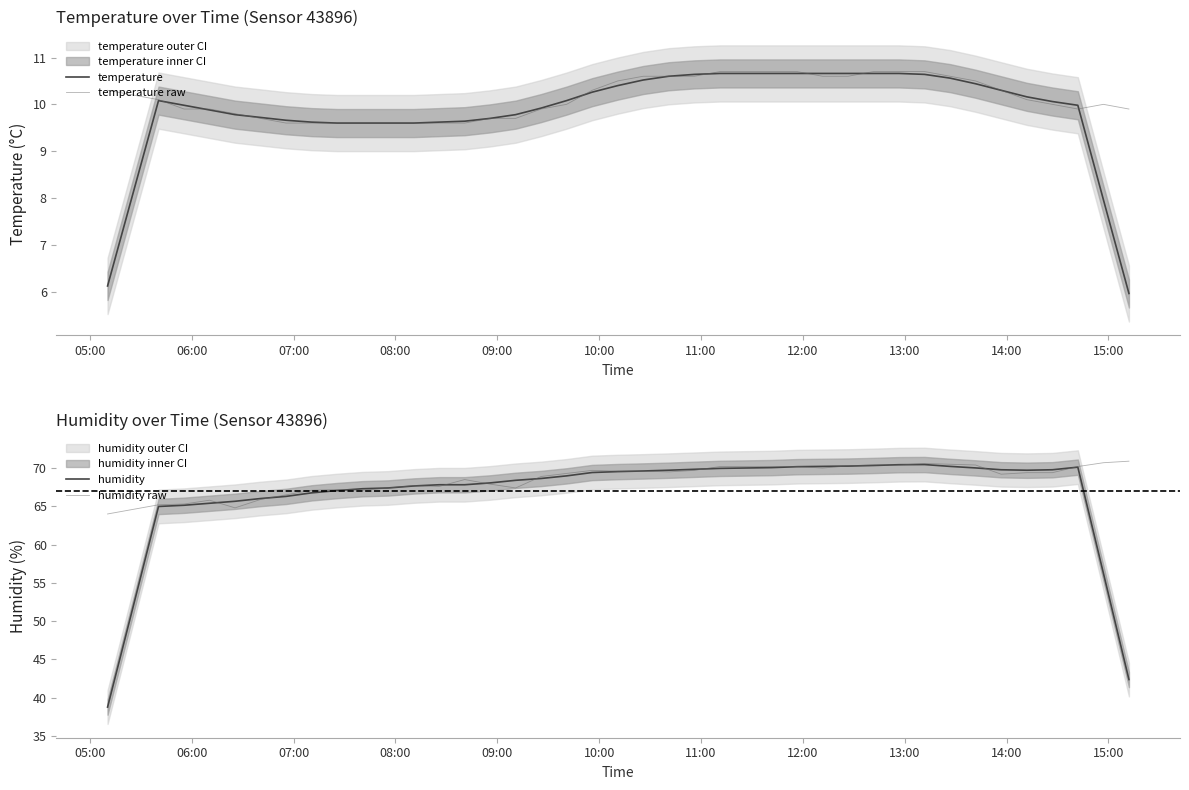

How many data points in temperature raw are less than 10?

17